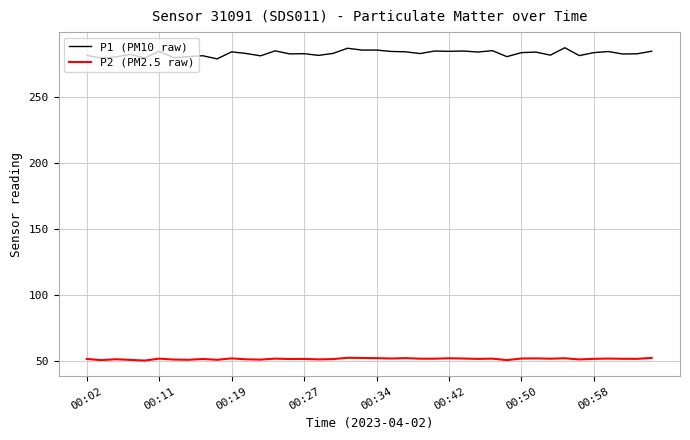

True or false: P2 (PM2.5 raw) and P1 (PM10 raw) cross at least once.

False